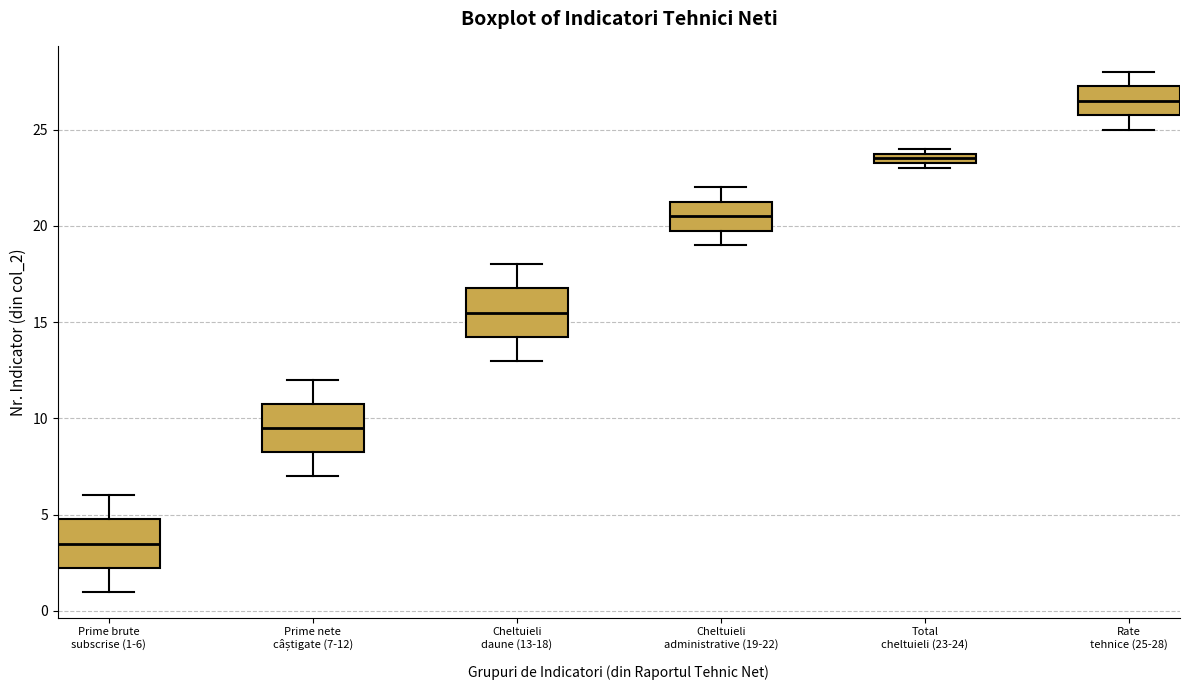

Which box's median line is the highest?

Rate tehnice (25-28)